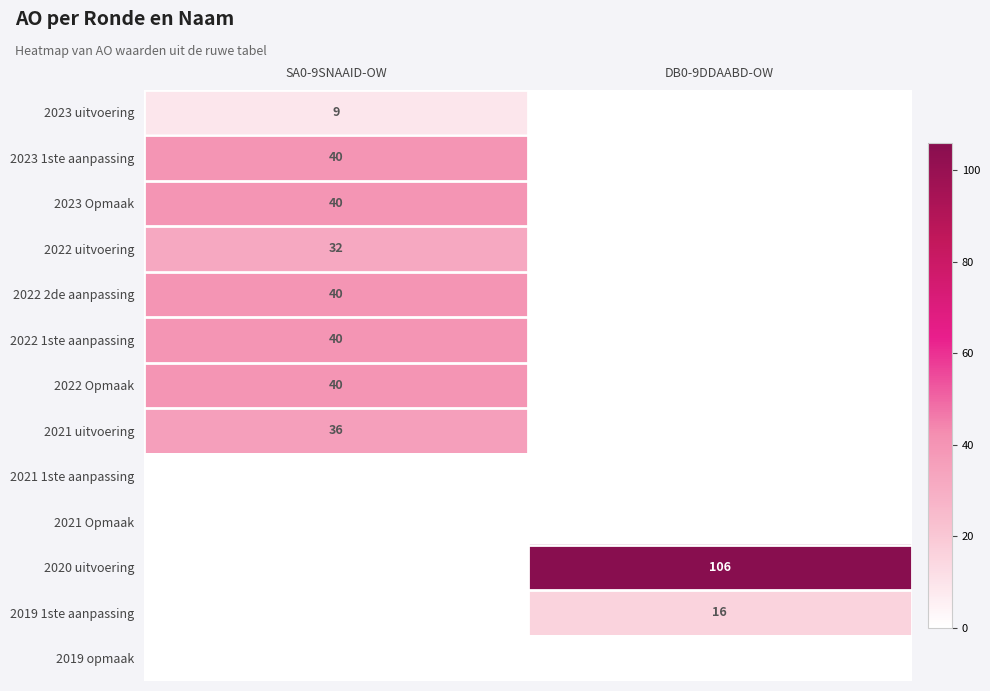

Is it true that 2022 2de aanpassing equals 40 at SA0-9SNAAID-OW?

True